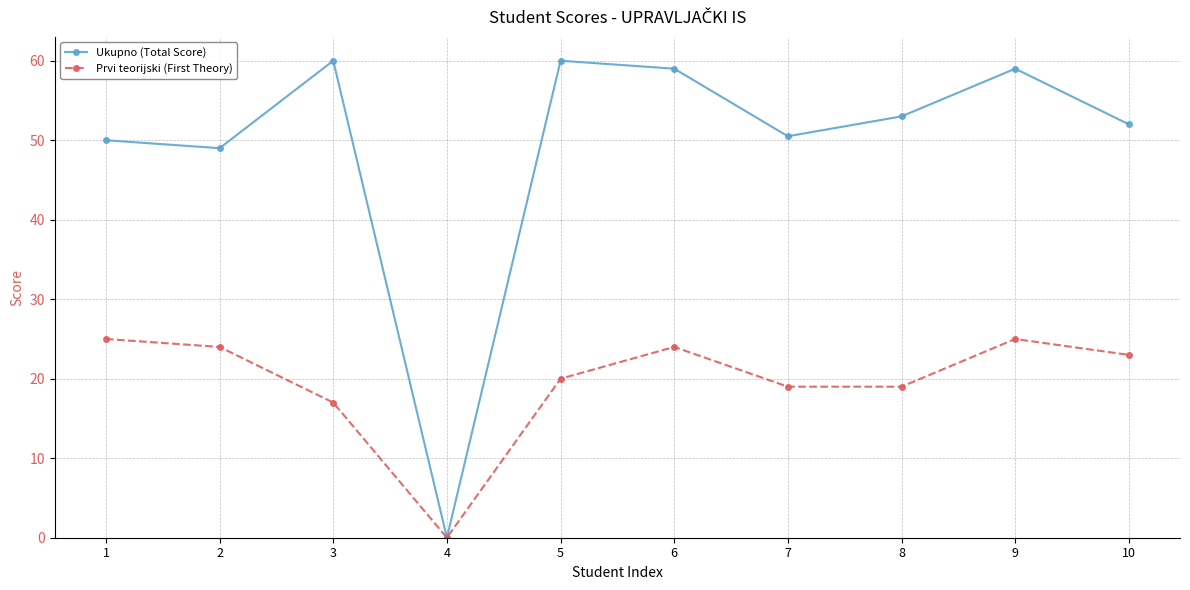

At 9, list the series in order from smallest to largest.

Prvi teorijski (First Theory), Ukupno (Total Score)